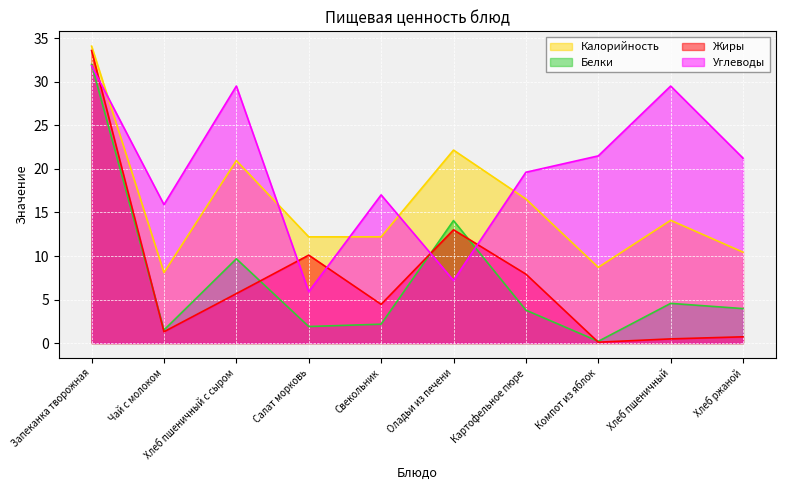

How many categories are shown in the chart?

10